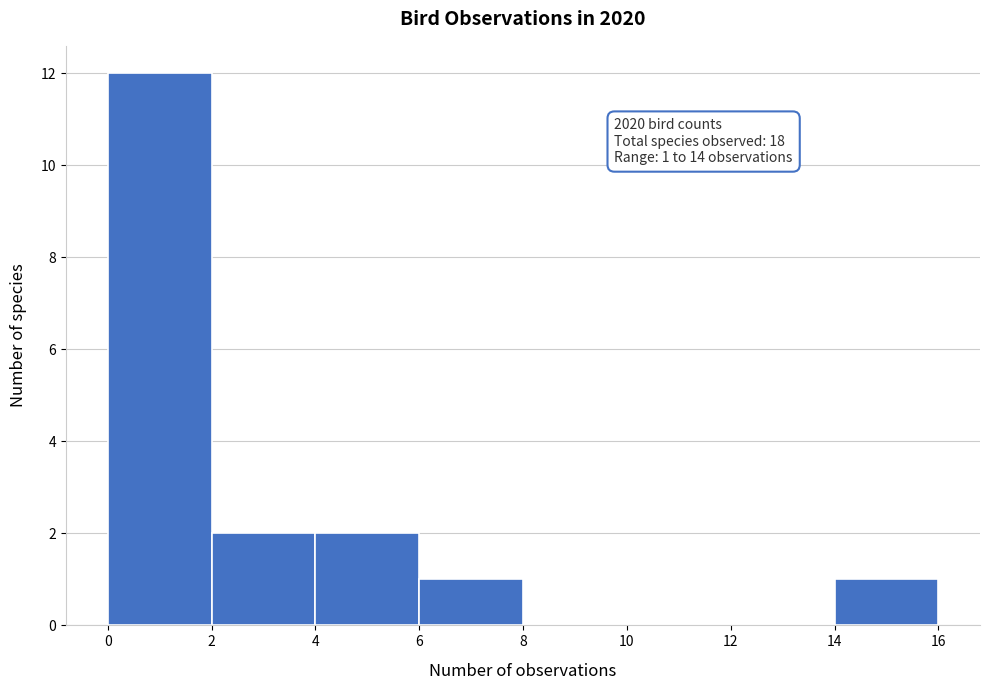

Which range on the x-axis has the tallest bar?

0 to 2